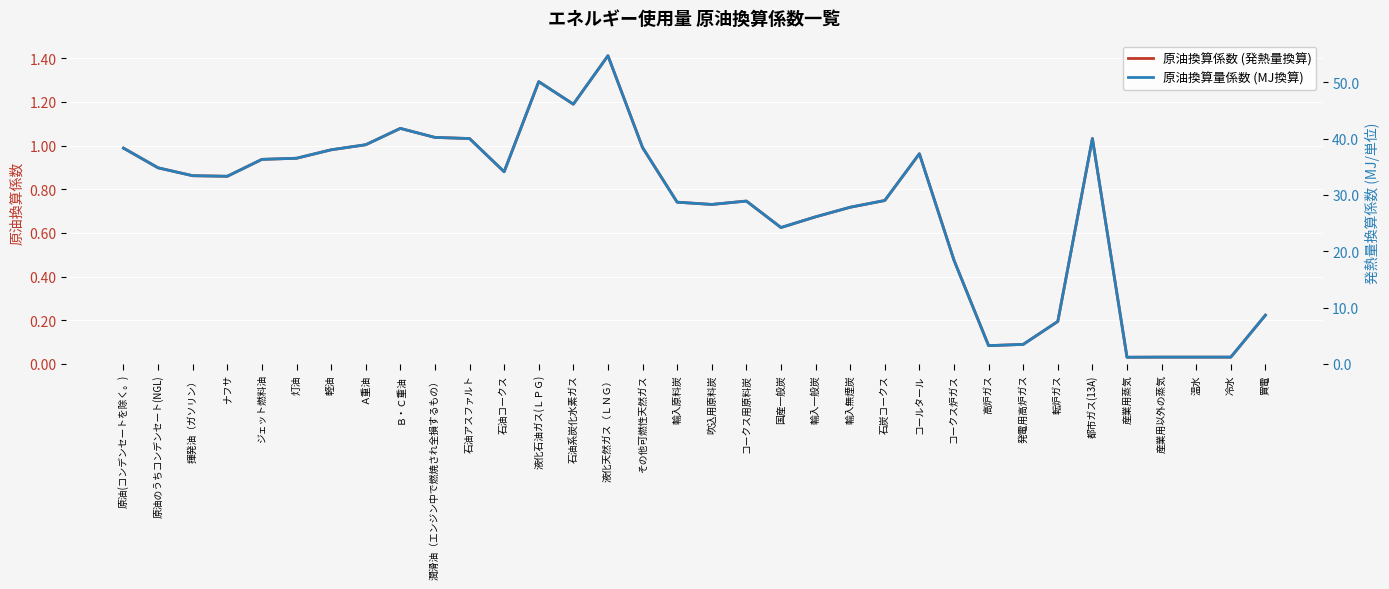

What is the maximum value shown in the chart?

54.7